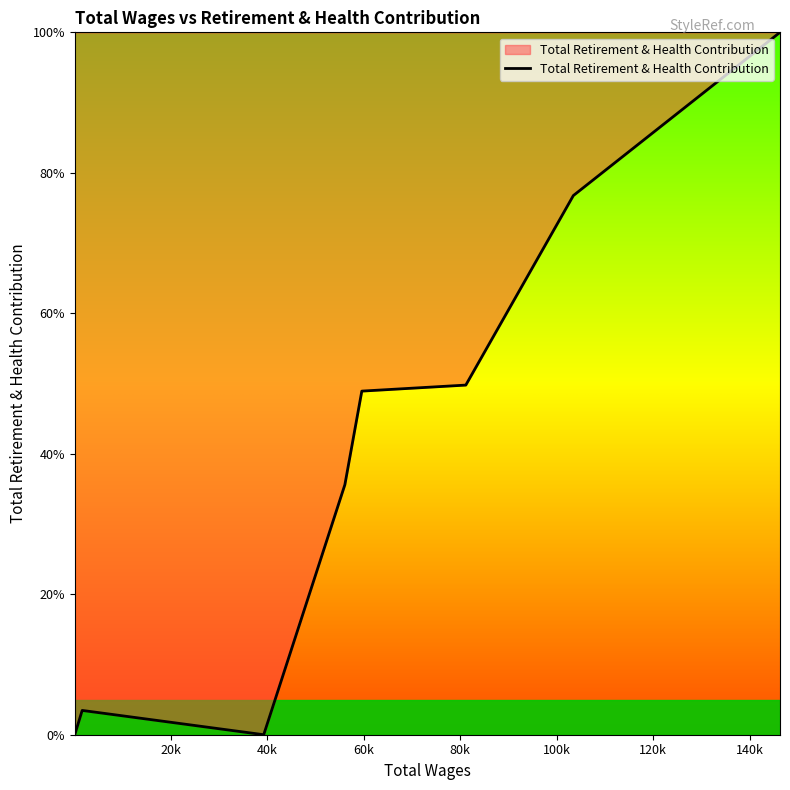

What is the difference between the maximum and second lowest values?

100.0